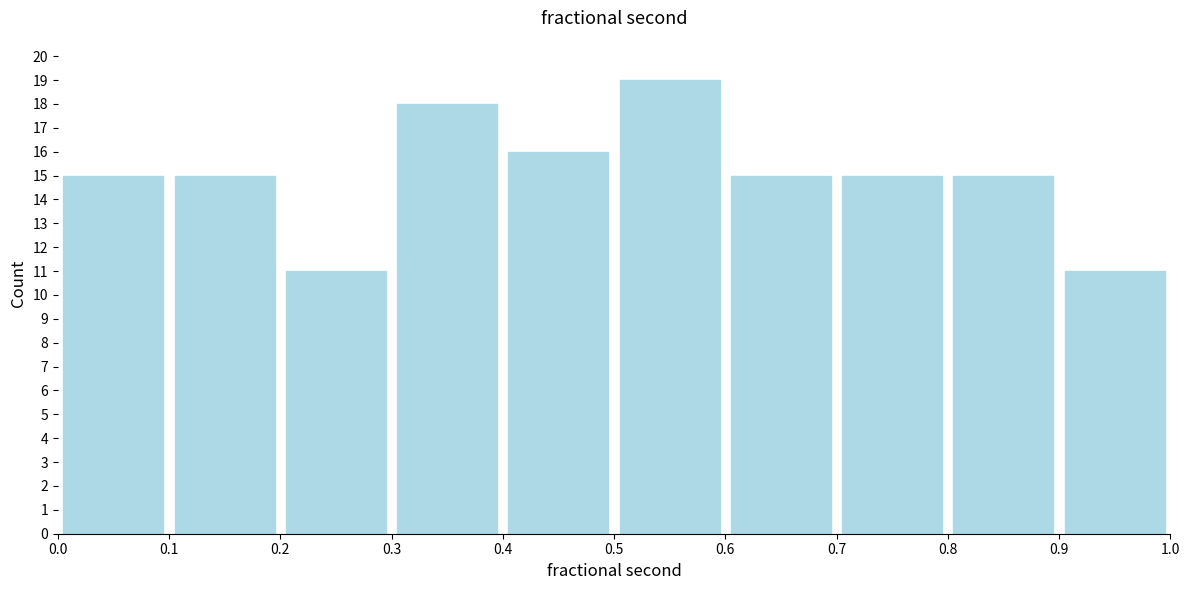

Reading left to right, transcribe this chart: for each bar, give the range it covers on the x-axis and its height. The values are not printed on the chart, so give them approximately, as read against the axis.

0.0 to 0.1: 15
0.1 to 0.2: 15
0.2 to 0.3: 11
0.3 to 0.4: 18
0.4 to 0.5: 16
0.5 to 0.6: 19
0.6 to 0.7: 15
0.7 to 0.8: 15
0.8 to 0.9: 15
0.9 to 1.0: 11